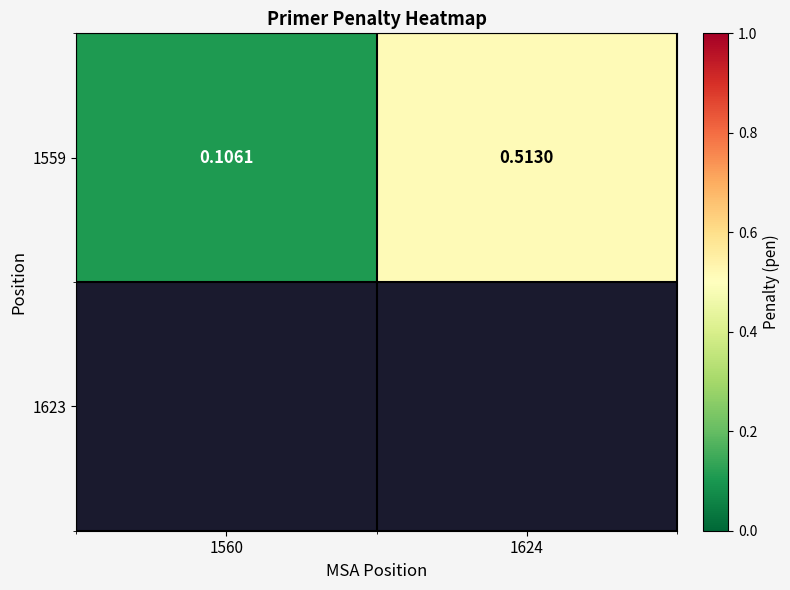

Which category has the highest value across all series?

1624